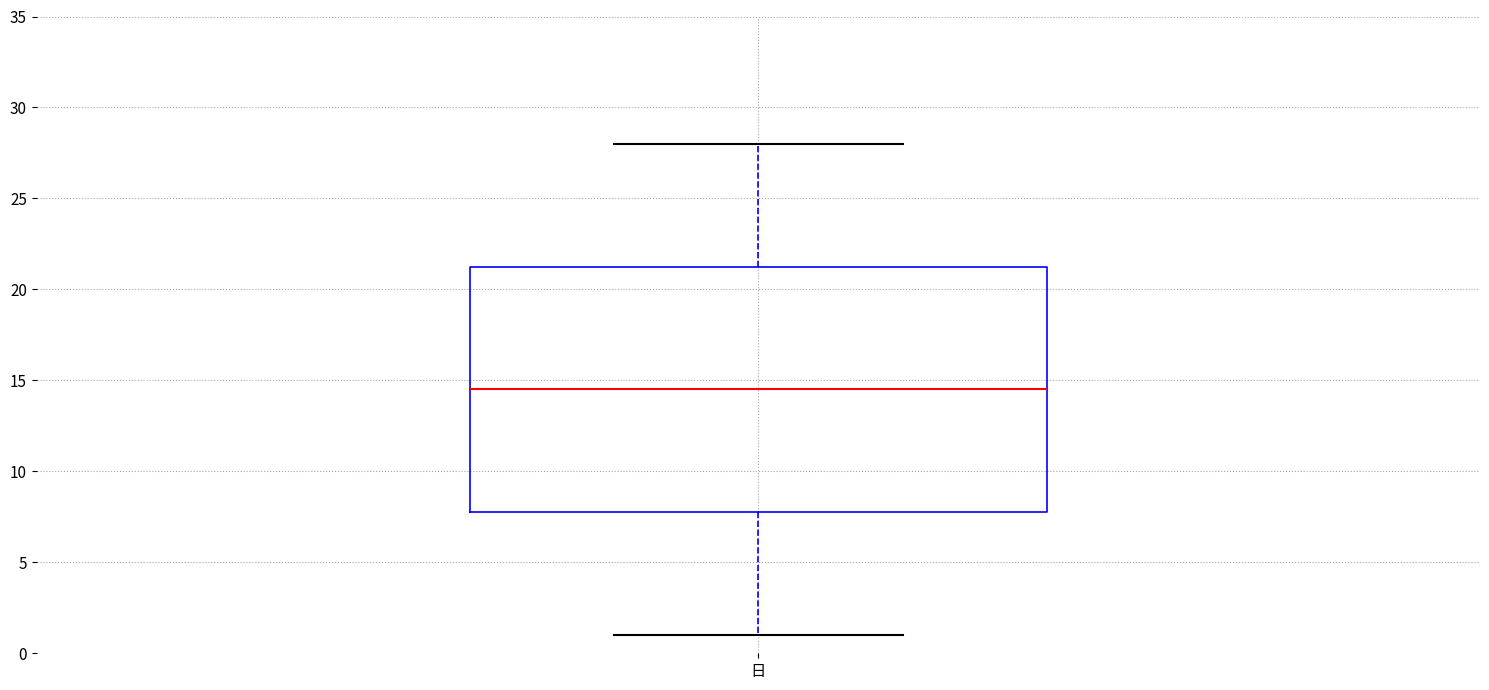

Where is the upper edge of the box for 日 on the y-axis? The values are not printed on the chart, so give them approximately, as read against the axis.

21.5